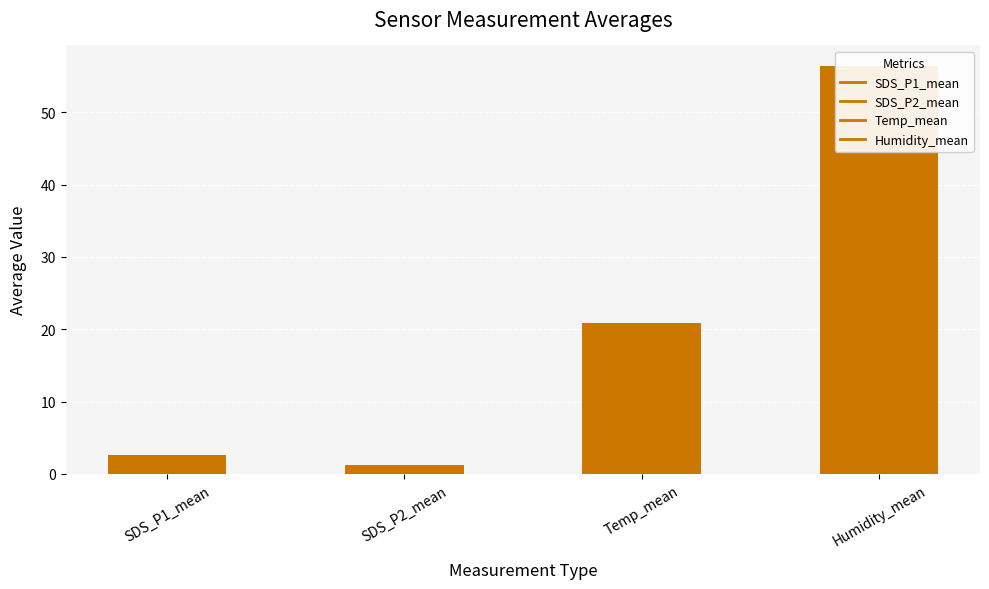

What is the ratio of the value at SDS_P2_mean to the value at SDS_P1_mean?

0.5